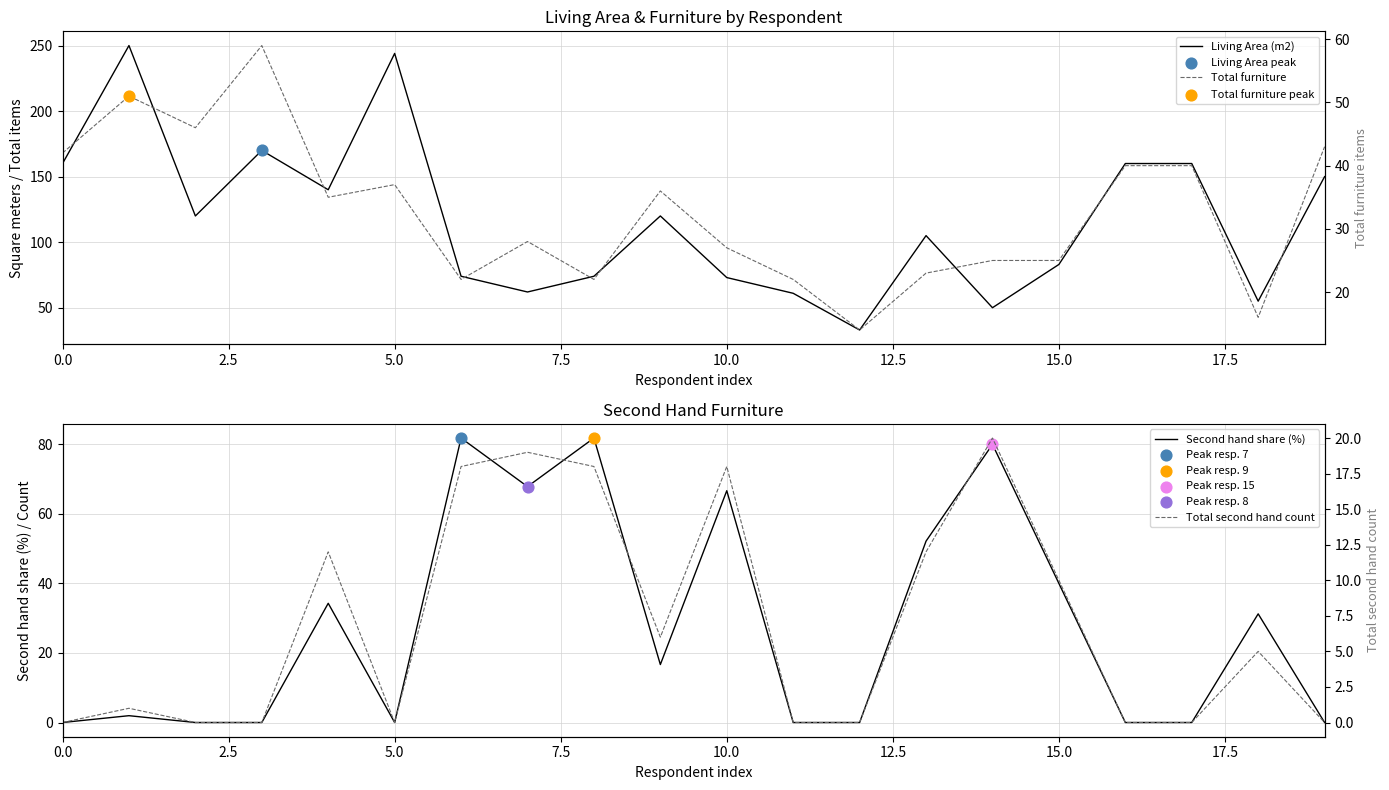

At how many categories does at least one series exceed 159?

6